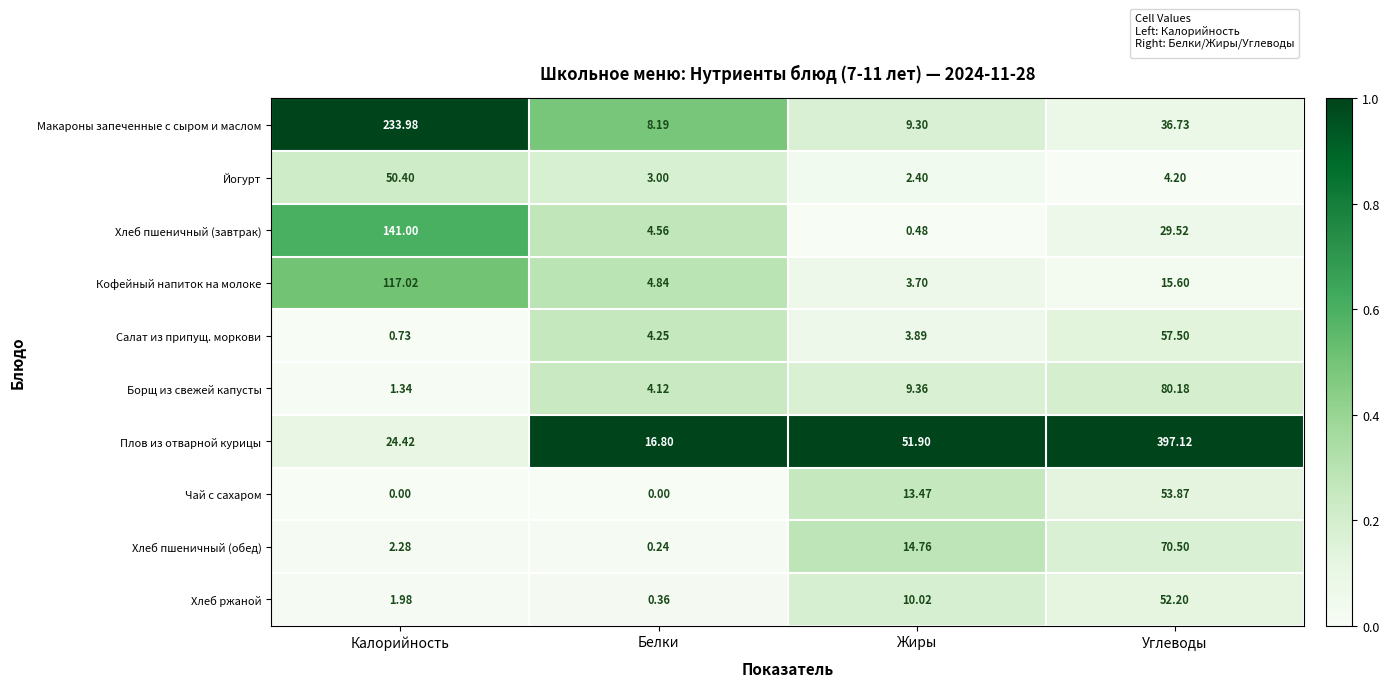

Which series has the largest range (max minus min)?

Плов из отварной курицы